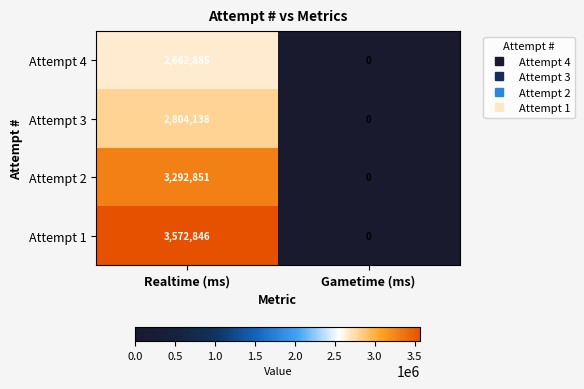

Reading left to right, list all the values displayed in this chart.

Attempt 4: Realtime (ms)=2662885	Gametime (ms)=0
Attempt 3: Realtime (ms)=2804138	Gametime (ms)=0
Attempt 2: Realtime (ms)=3292851	Gametime (ms)=0
Attempt 1: Realtime (ms)=3572846	Gametime (ms)=0